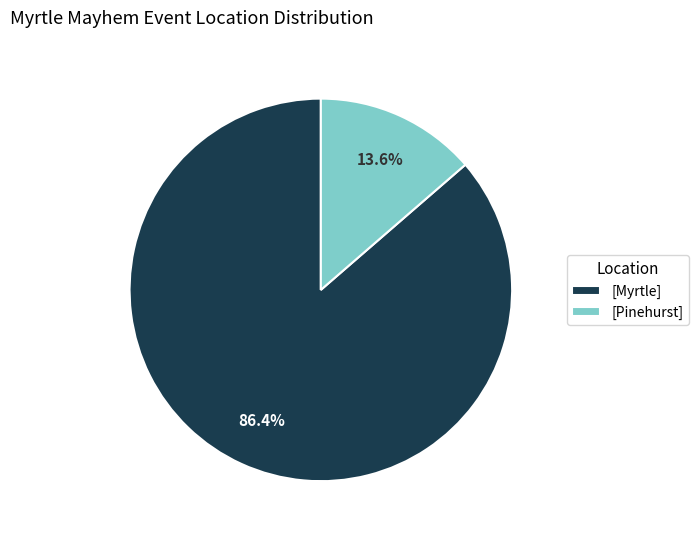

Between [Pinehurst] and [Myrtle], which is larger?

[Myrtle]